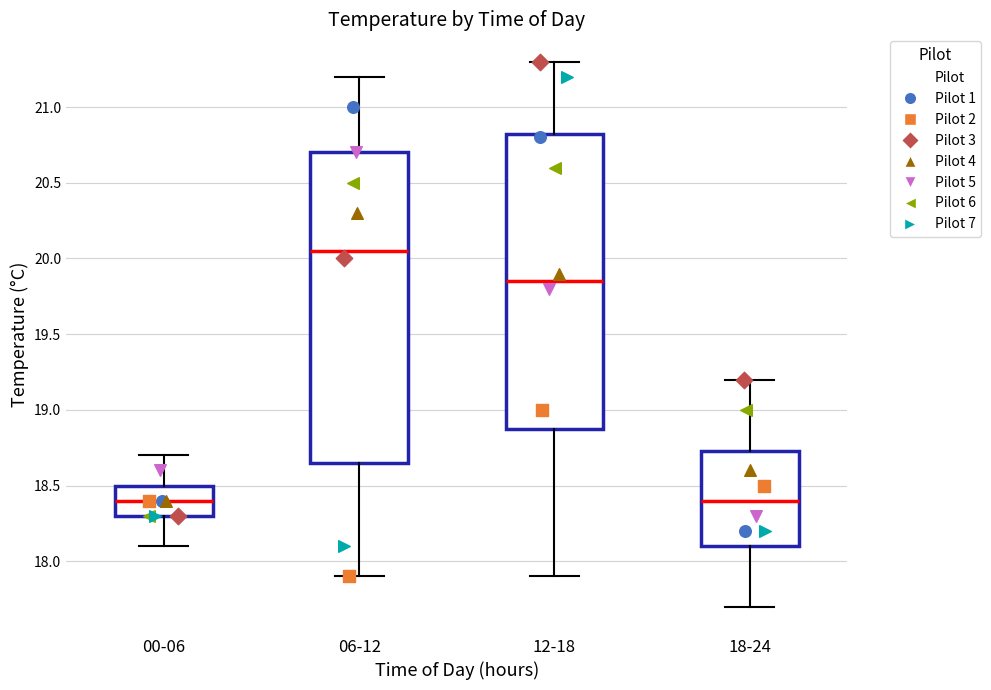

Where does the upper whisker of the box for 18-24 end on the y-axis? The values are not printed on the chart, so give them approximately, as read against the axis.

19.20